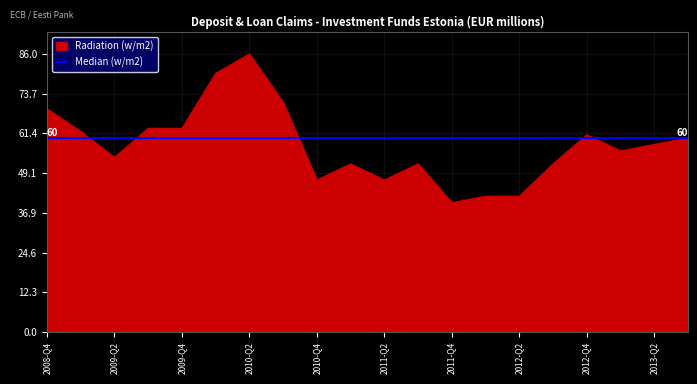

The value of Radiation (w/m2) at 2009-Q4 is 96. True or false?

False